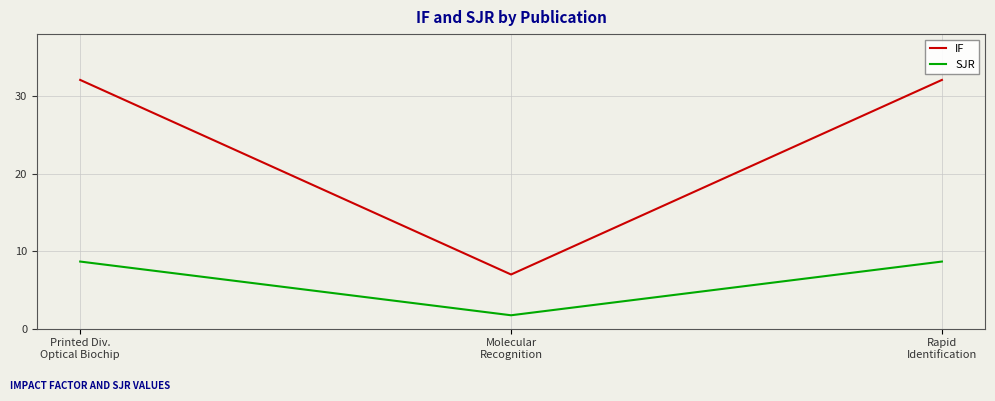

List the series in order of their overall mean, lowest first.

SJR, IF